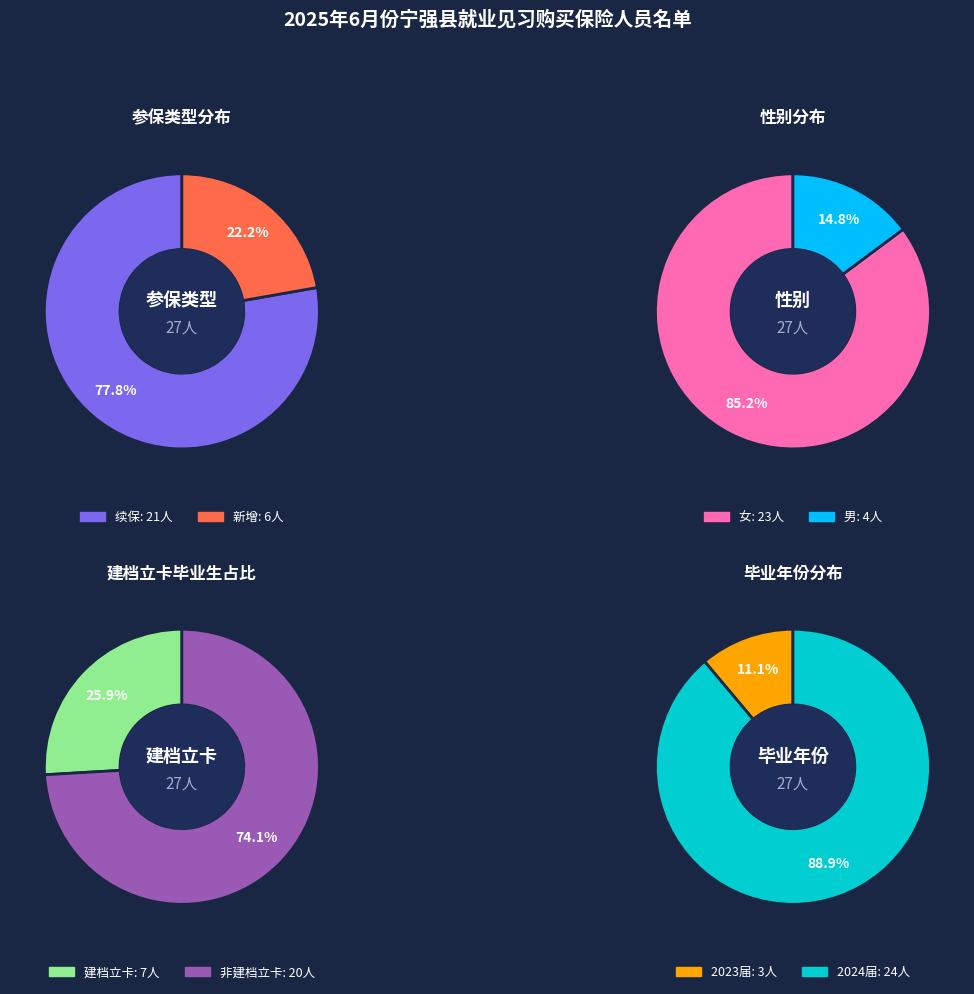

What percentage is NOT represented by 新增?

77.8%